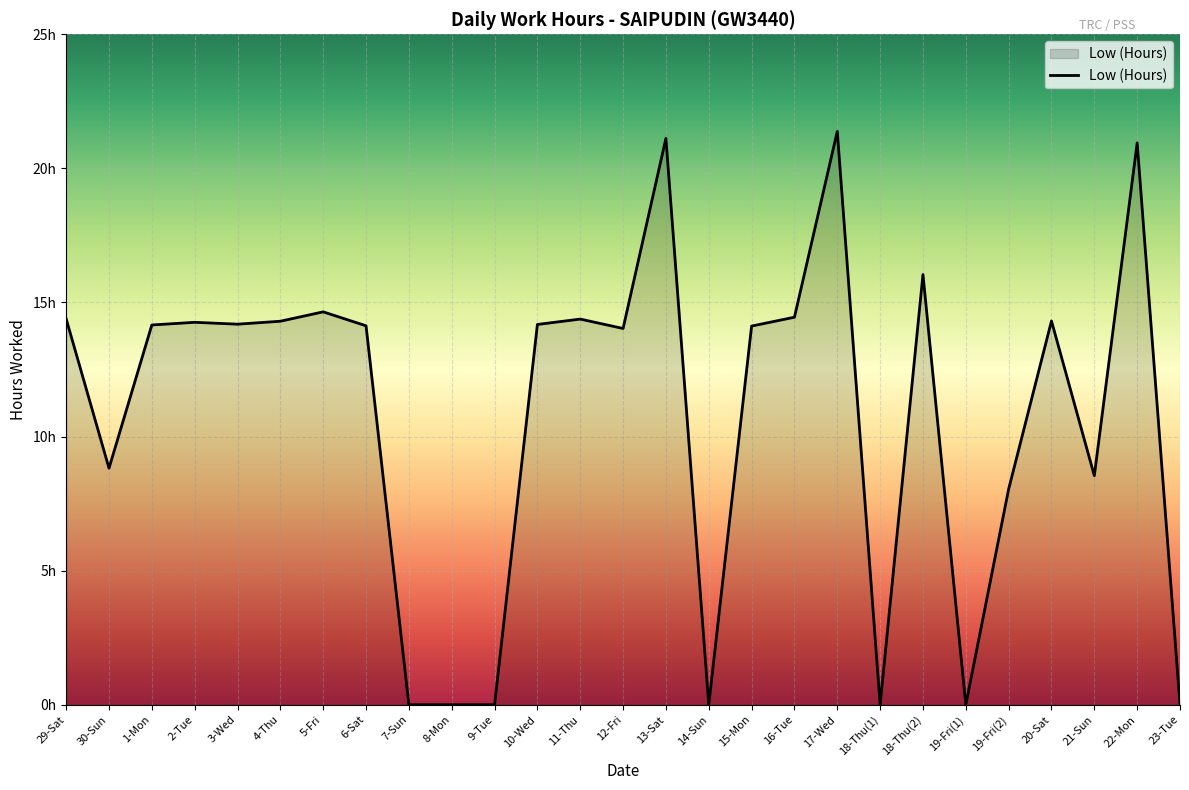

Does the chart have visible grid lines?

Yes